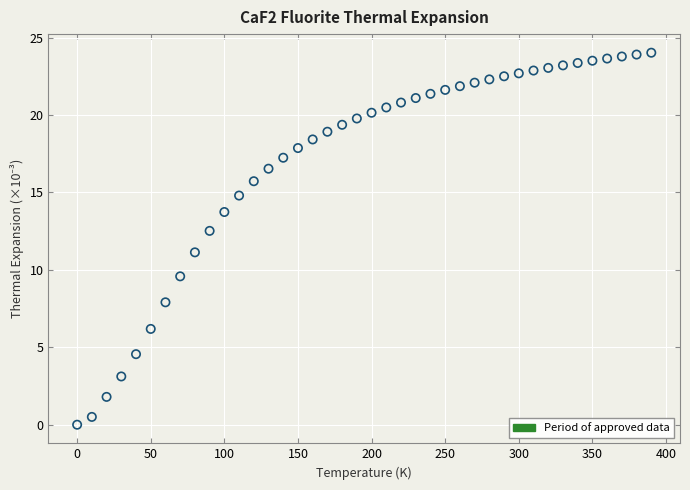

What is the range of X values (max minus min)?

390.0